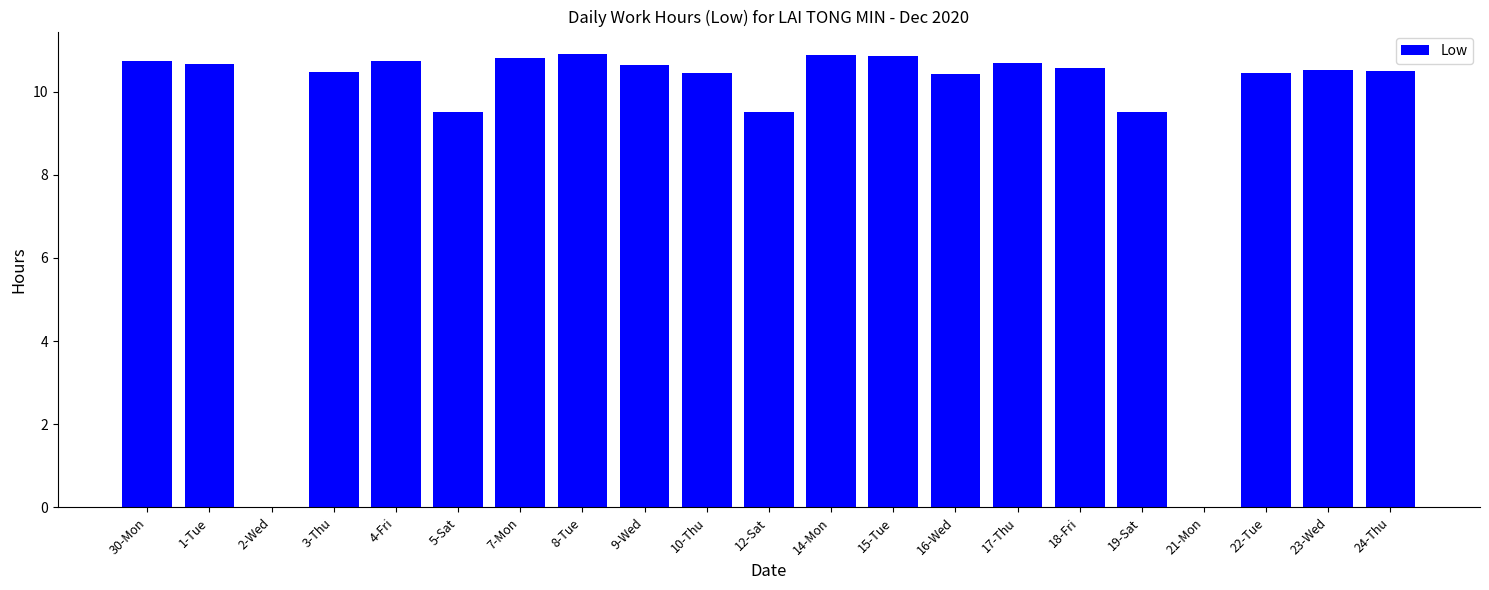

Is it true that the value at 5-Sat is 6.6?

False